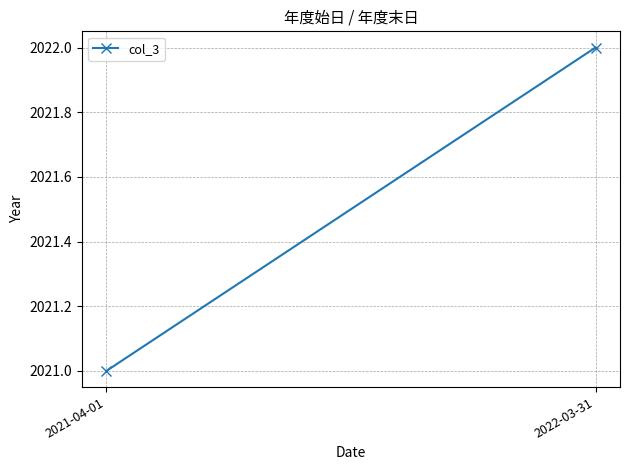

What is the average value?

2022